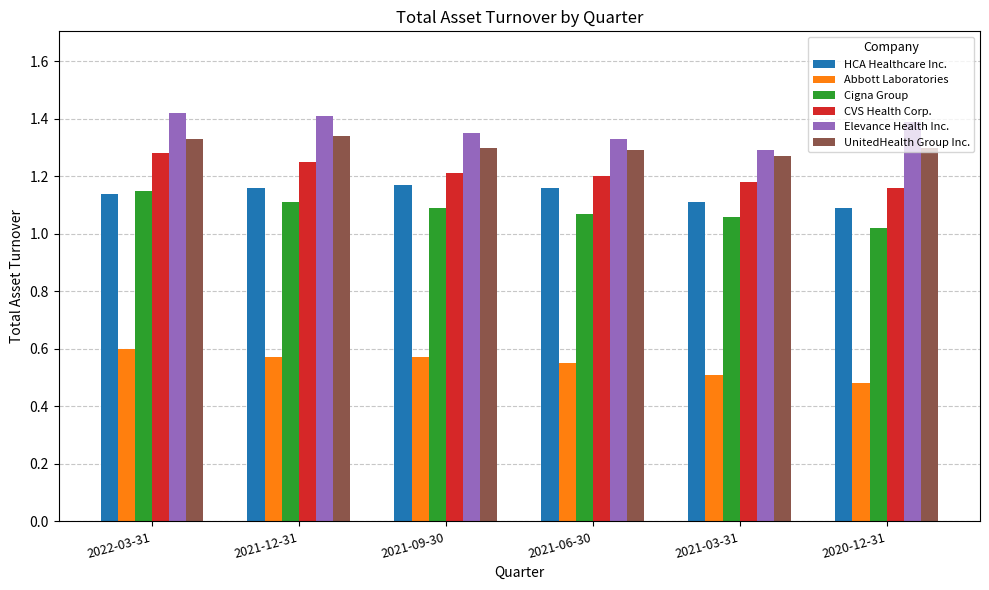

Does the chart contain any negative values?

No